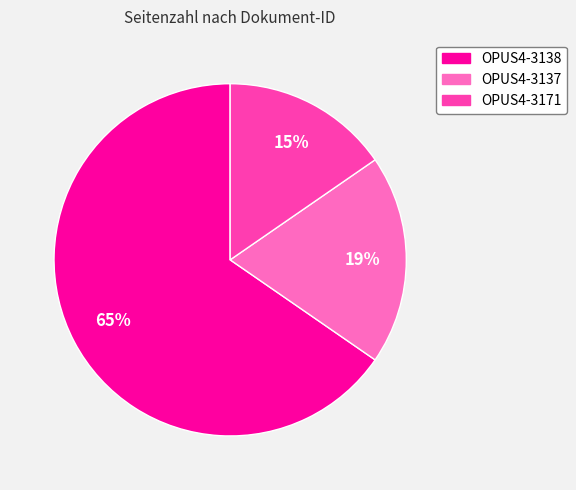

Which category has the biggest portion of the pie?

OPUS4-3138